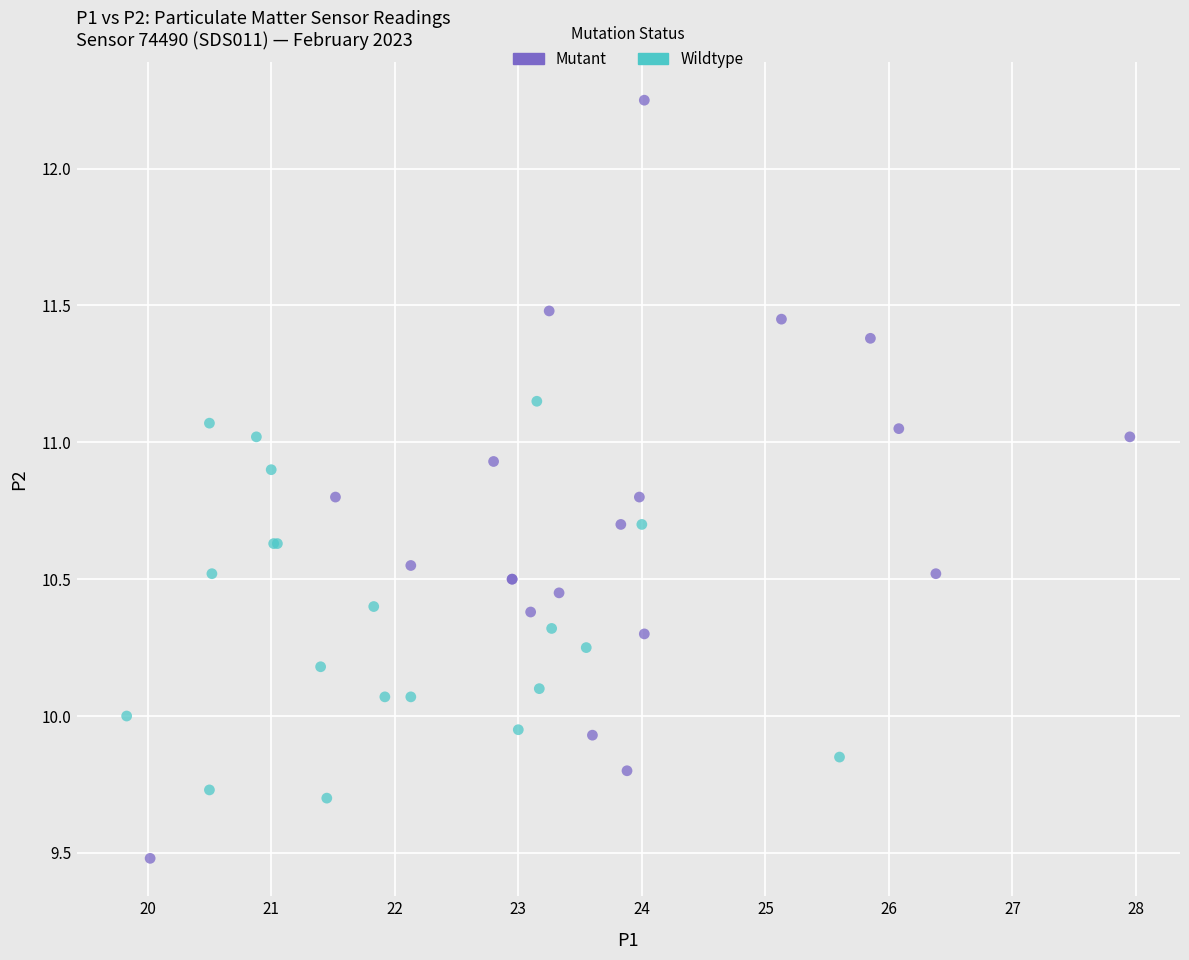

What are all the series names shown in the legend?

Mutant, Wildtype